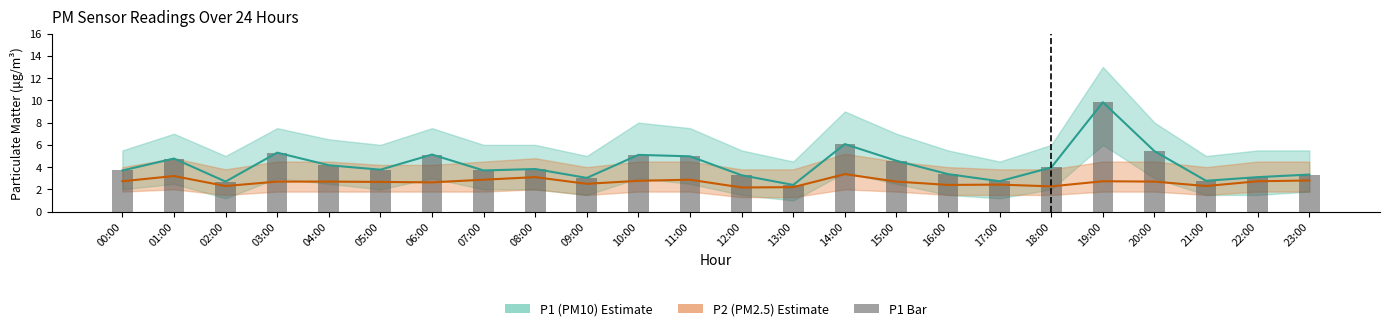

What is the label of the 2nd bar from the right?

22:00